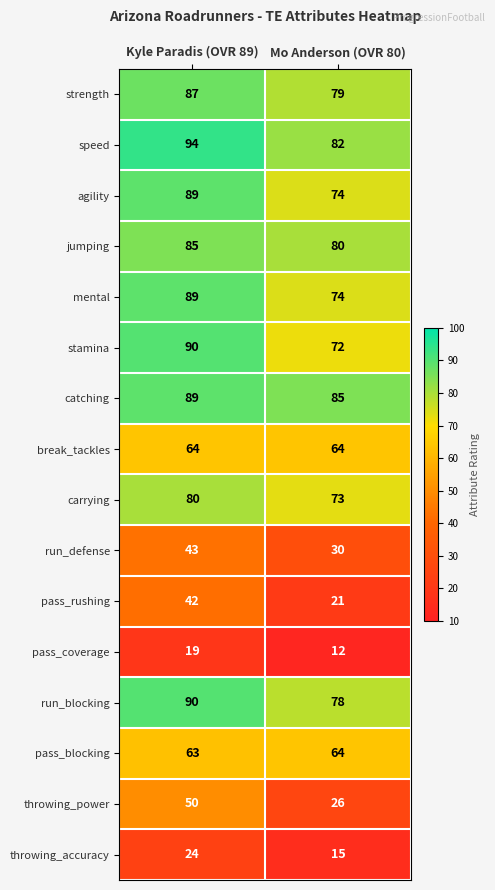

Between Kyle Paradis (OVR 89) and Mo Anderson (OVR 80), which series saw the biggest shift?

throwing_power